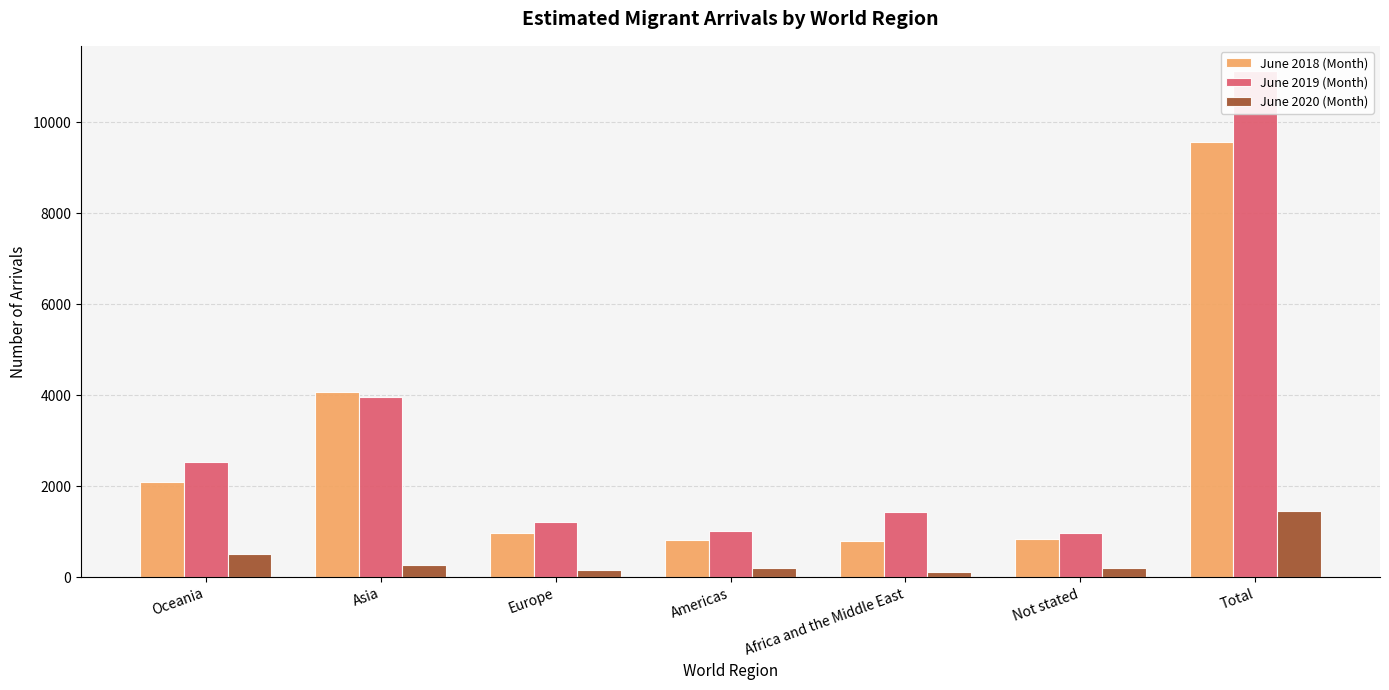

Reading left to right, transcribe all the data shown in this chart.

June 2018 (Month): Oceania=2090	Asia=4060	Europe=968	Americas=819	Africa and the Middle East=806	Not stated=840	Total=9565
June 2019 (Month): Oceania=2528	Asia=3956	Europe=1217	Americas=1015	Africa and the Middle East=1425	Not stated=979	Total=11118
June 2020 (Month): Oceania=519	Asia=275	Europe=158	Americas=205	Africa and the Middle East=113	Not stated=194	Total=1463